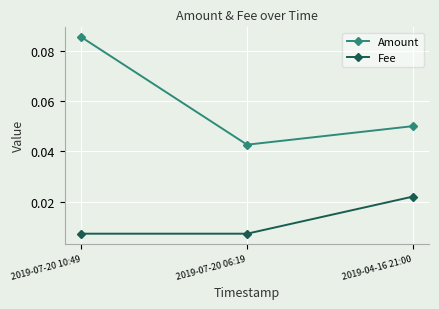

Rank the series at 2019-07-20 10:49 from lowest to highest value.

Fee, Amount